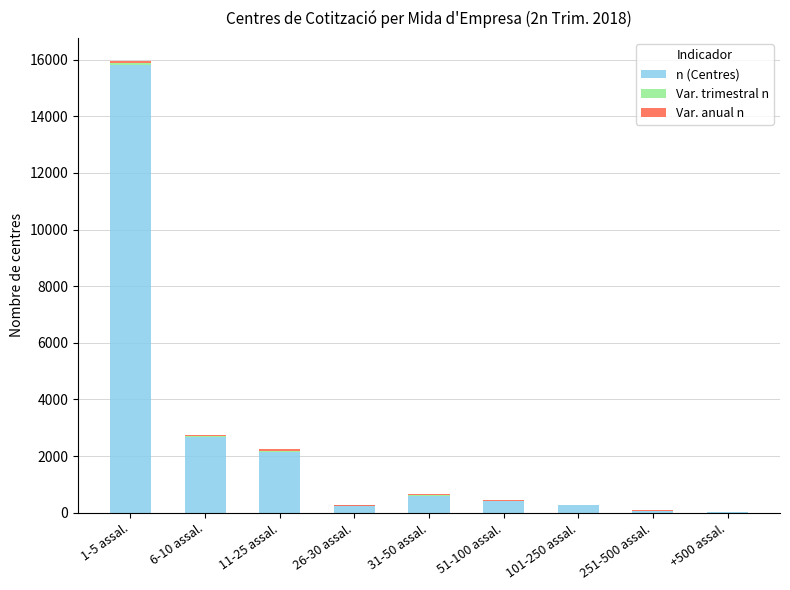

What is the difference between the maximum and second lowest values in the Var. trimestral n series?

76